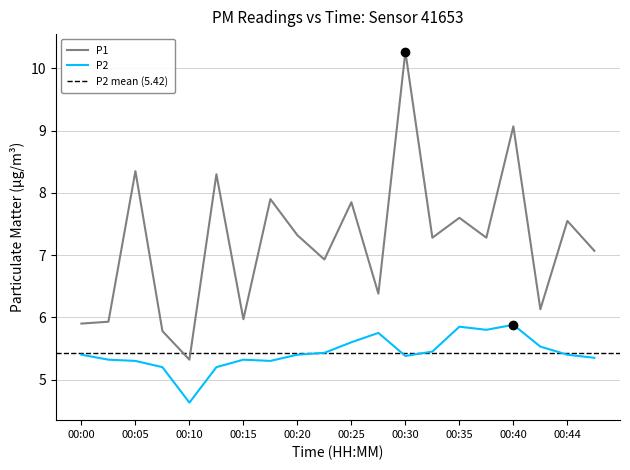

The value of P1 at 00:35 is 12.3. True or false?

False